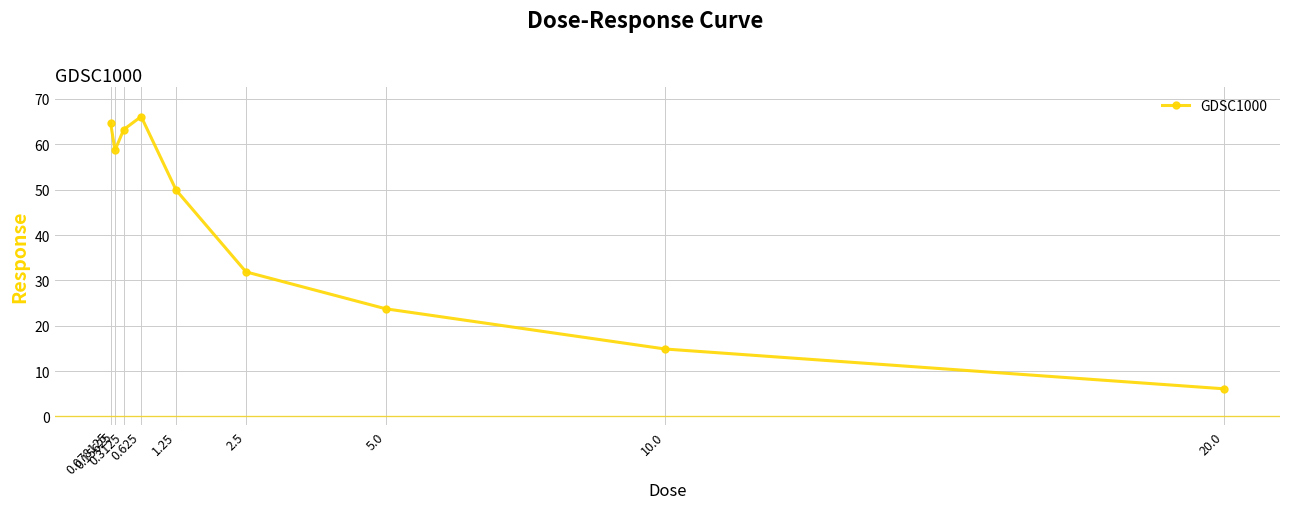

What is the difference between the second highest and minimum values?

58.6